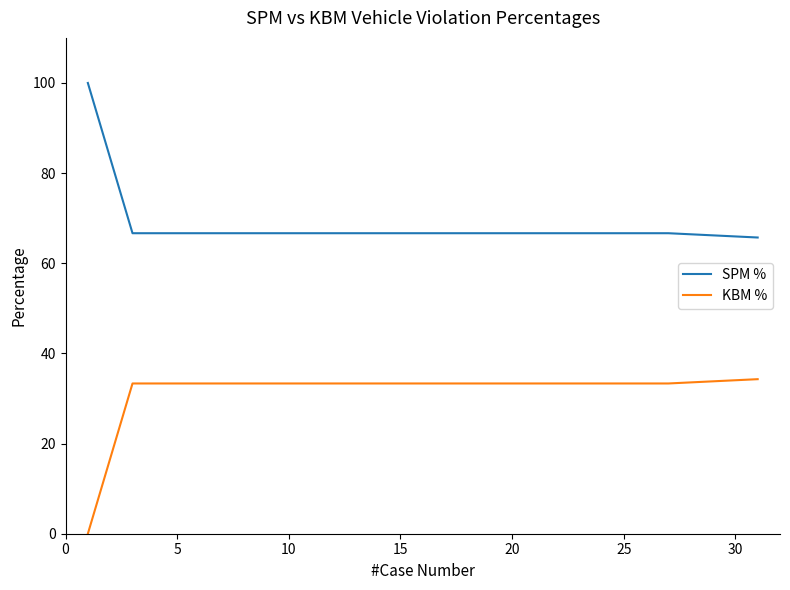

What is the difference between the maximum and minimum values in the KBM % series?

34.3